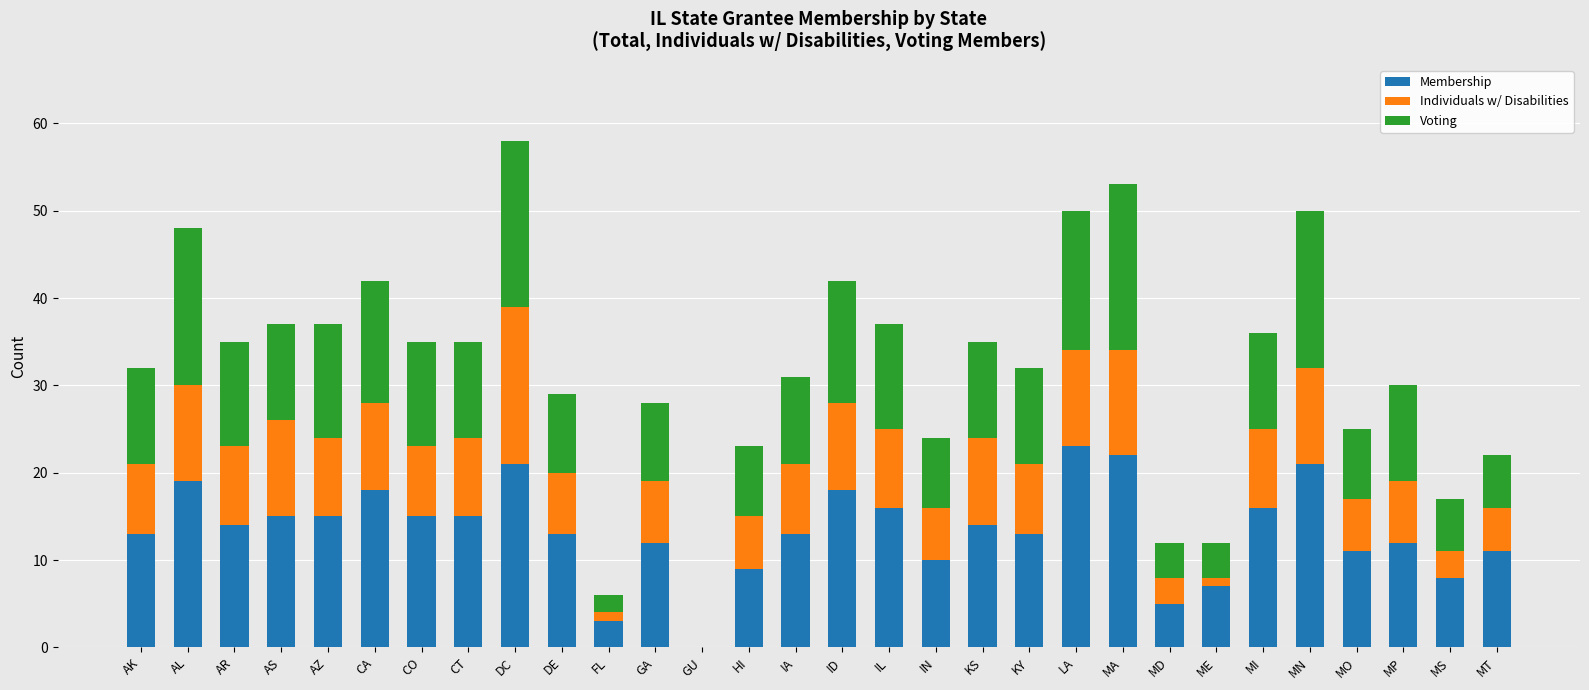

What is the total value across all series at MI?

36